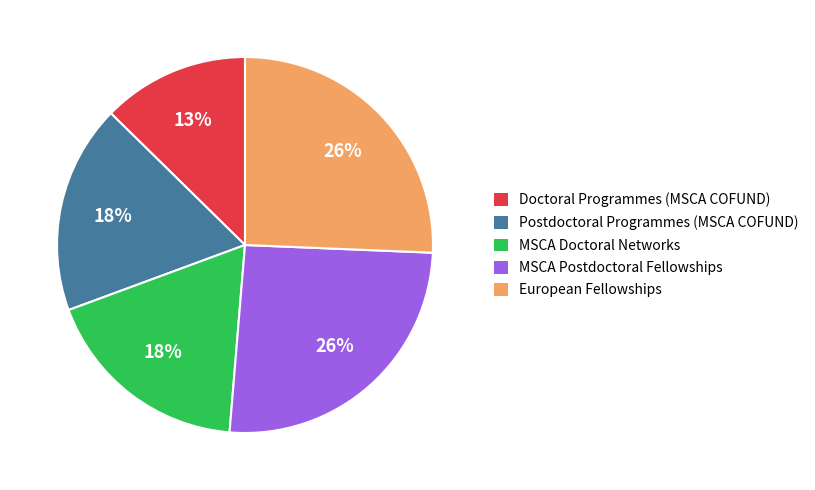

Is it true that European Fellowships is 26% of the pie?

True